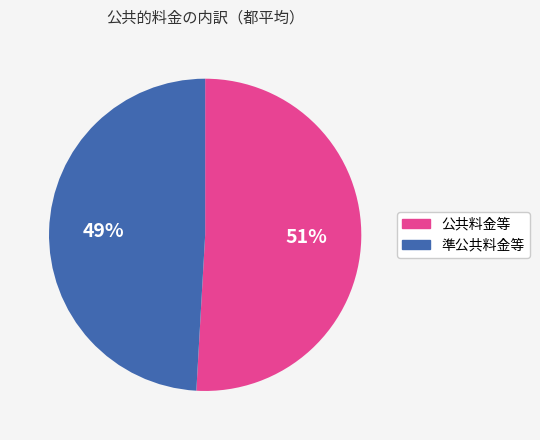

To the nearest percent, what percentage of the pie is 準公共料金等?

49%